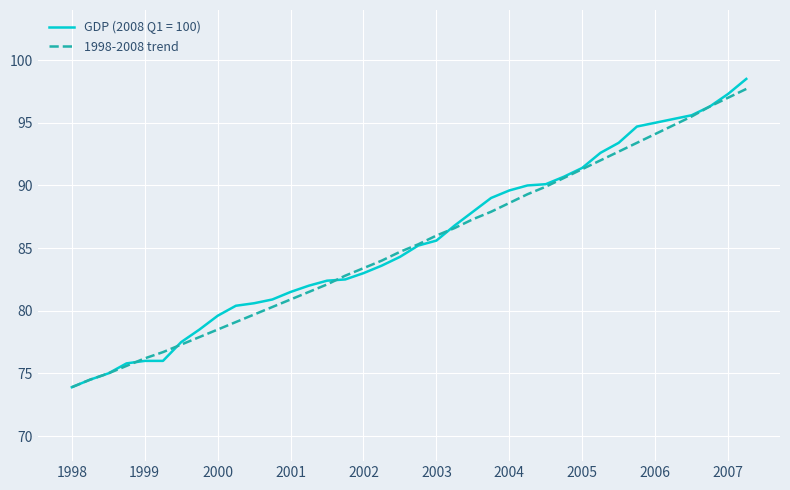

Count the number of data series in this chart.

2